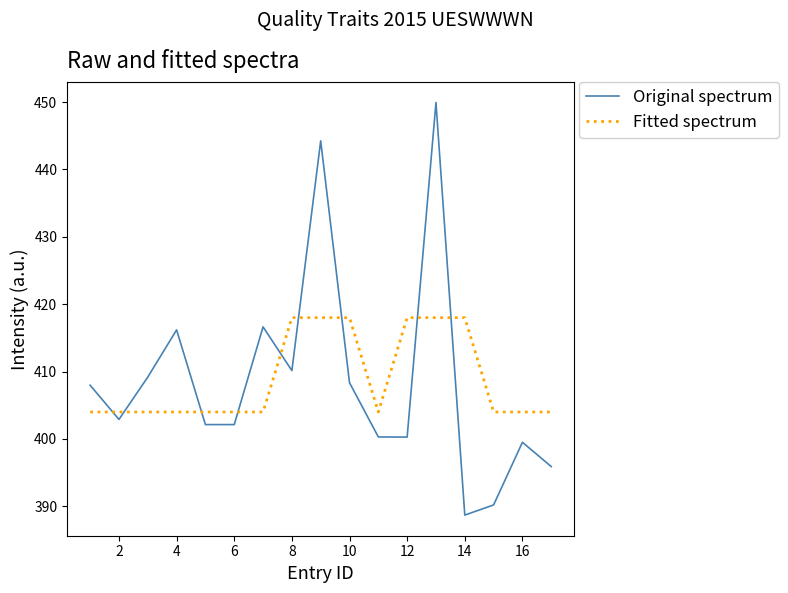

Which series has the largest range (max minus min)?

Original spectrum